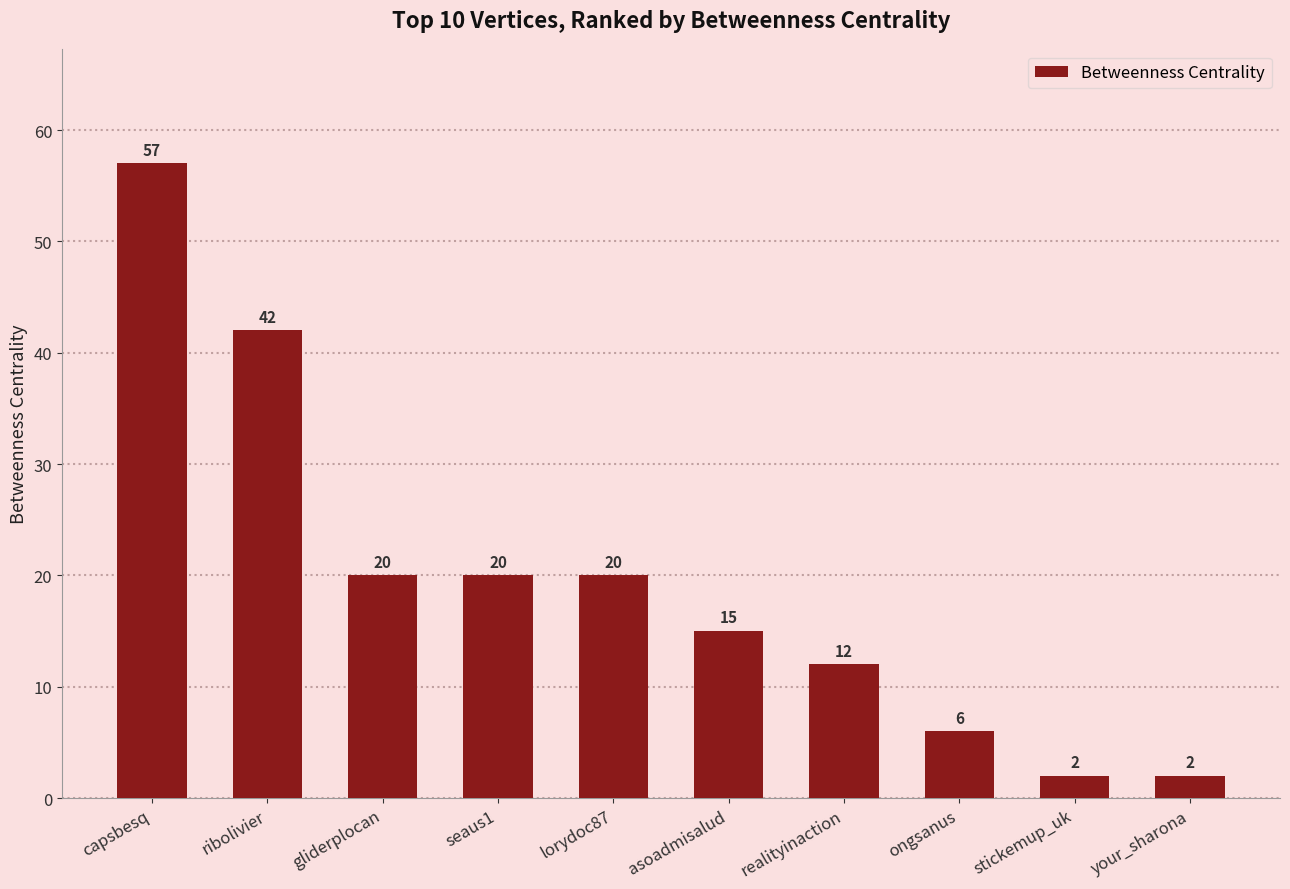

What is the smallest value displayed?

2